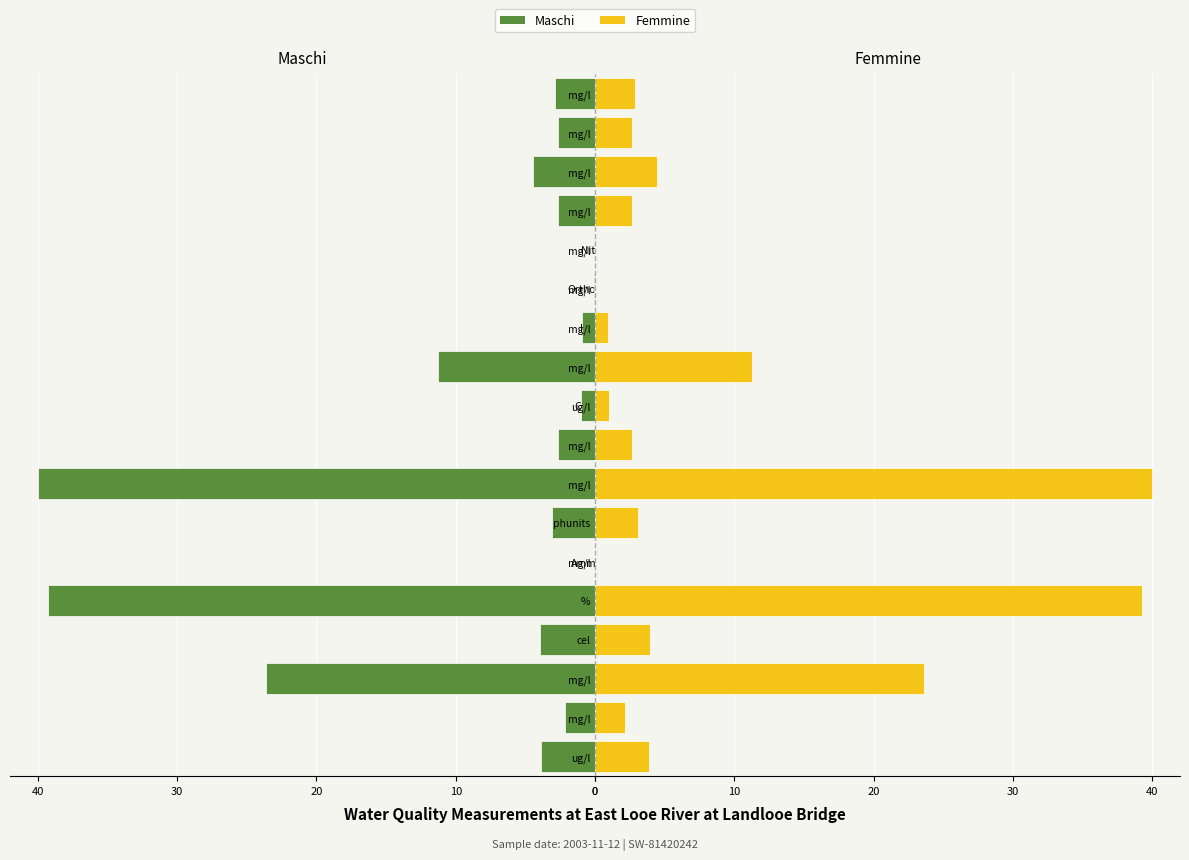

Which series has the largest range (max minus min)?

Maschi